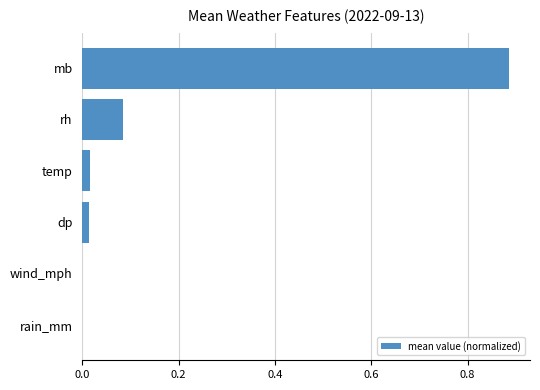

What is the sum of all values?

1.0